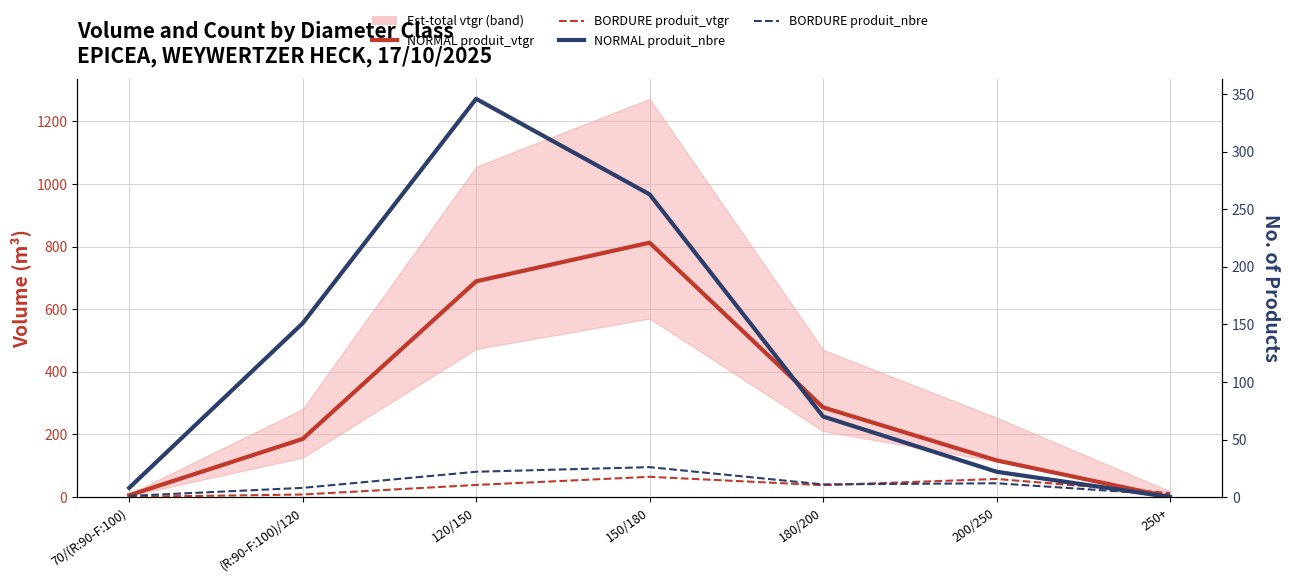

Where does the BORDURE produit_vtgr series first go above 37?

120/150